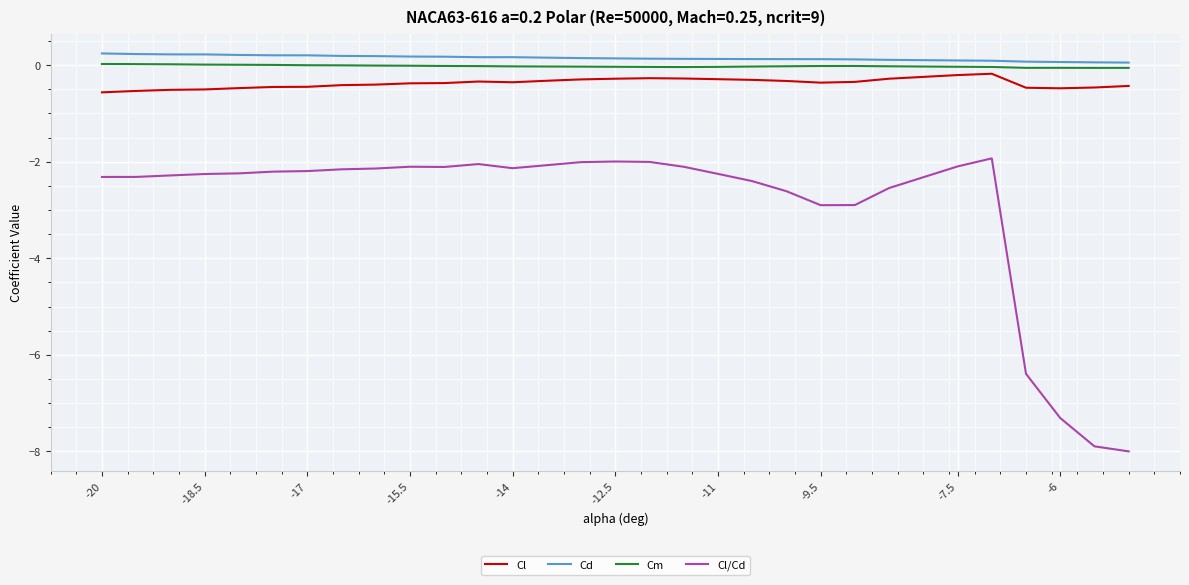

What is the average value of the Cd series?

0.1